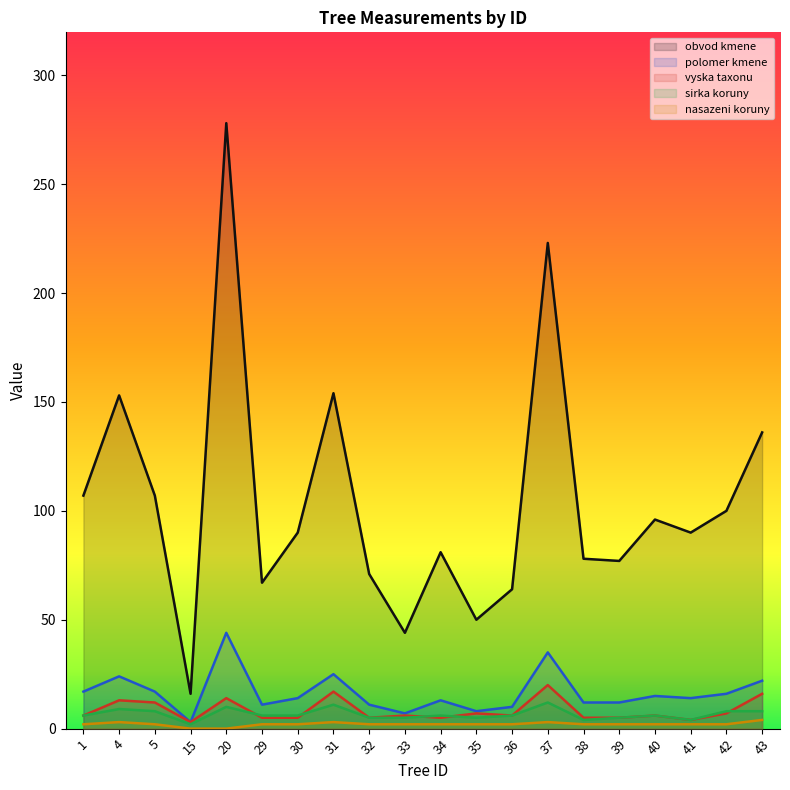

Where is obvod kmene nearest to the value 147?

4